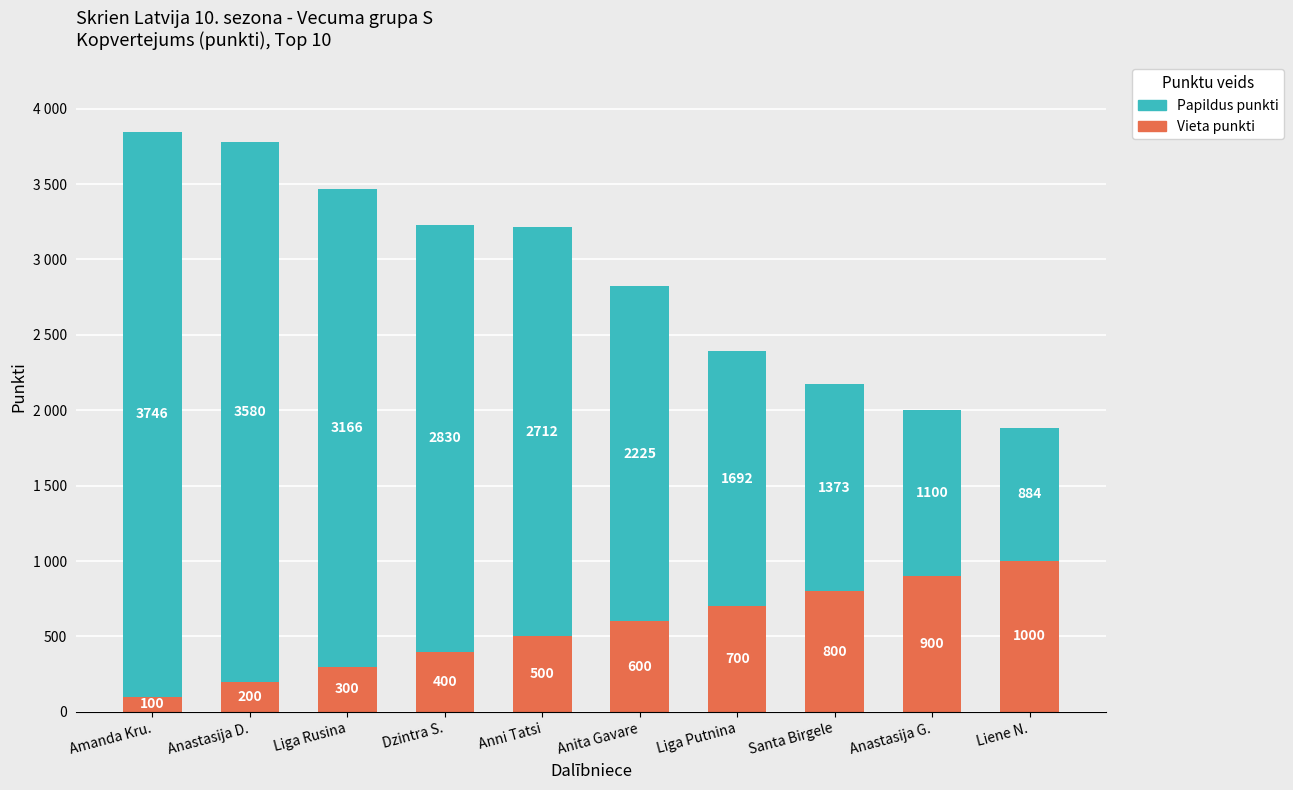

What are all the series names shown in the legend?

Papildus punkti, Vieta punkti